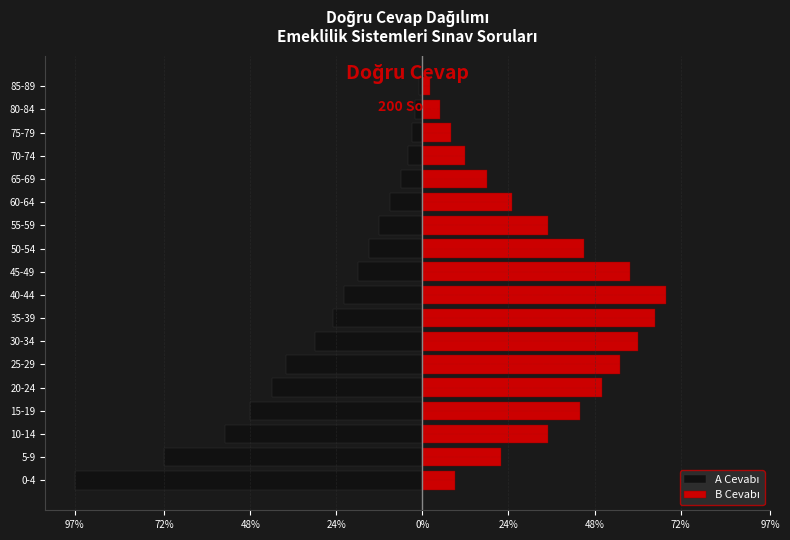

What is the sum of all B Cevabı values?

616